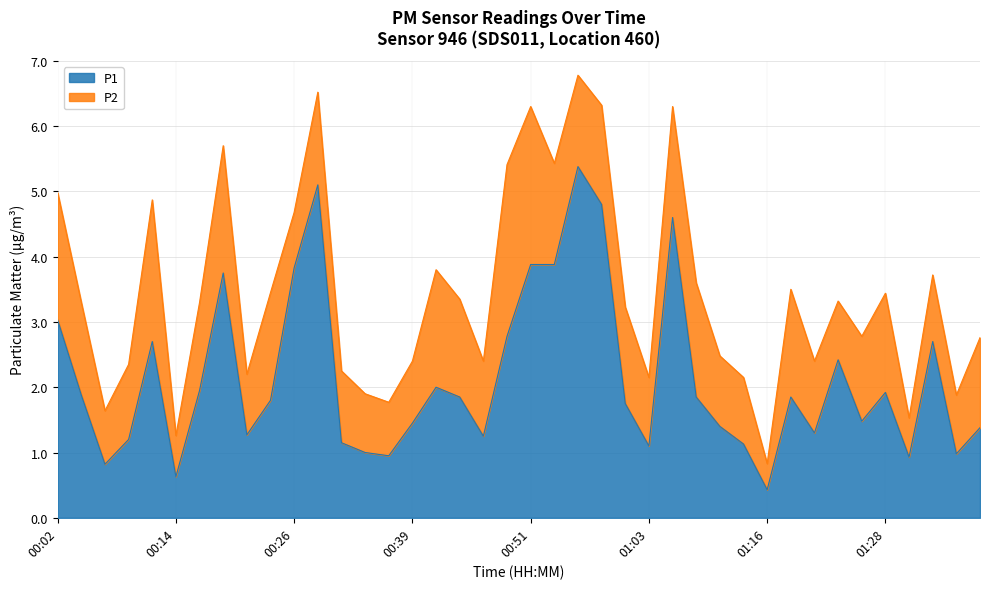

What is the value of the 7th point from the left?

1.9